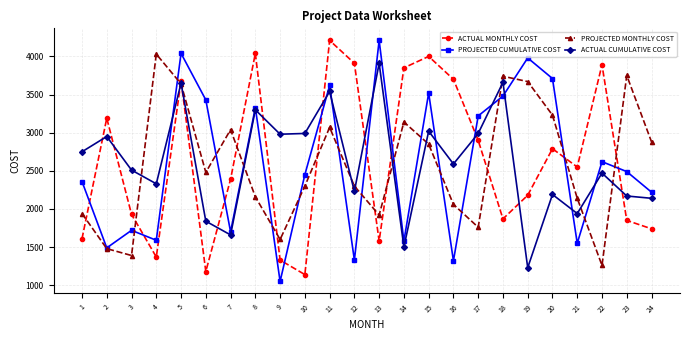

How many intersections are there between ACTUAL CUMULATIVE COST and PROJECTED CUMULATIVE COST?

11